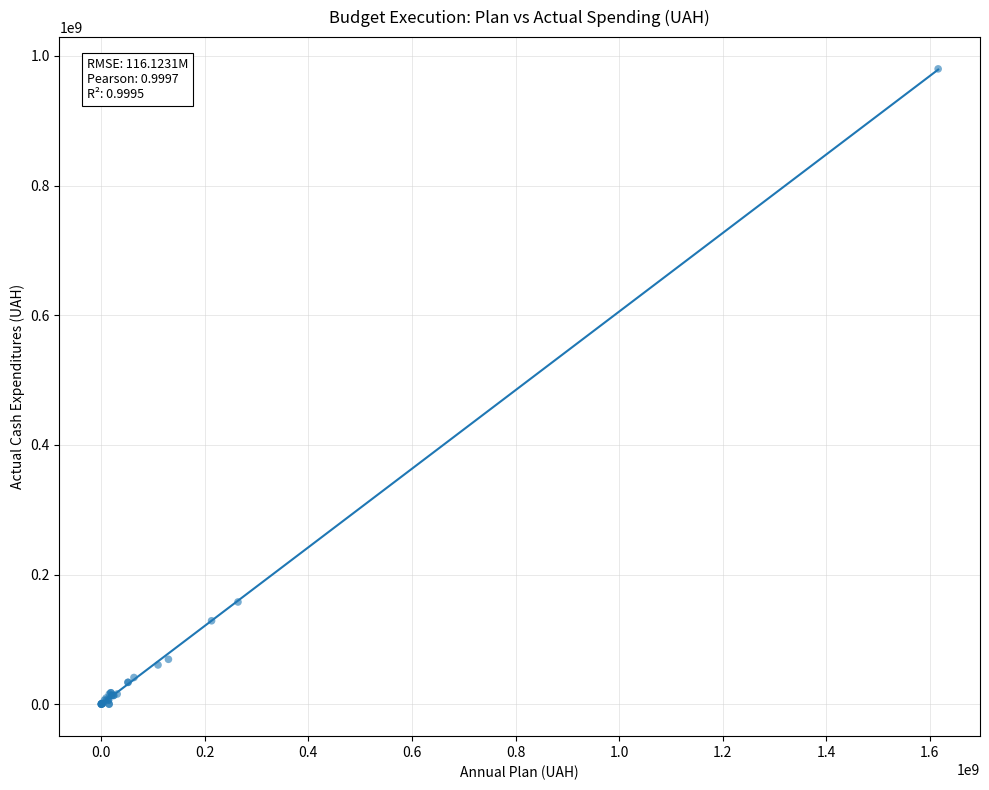

What Y value in the scatter plot is closest to 490011780?

157606646.7